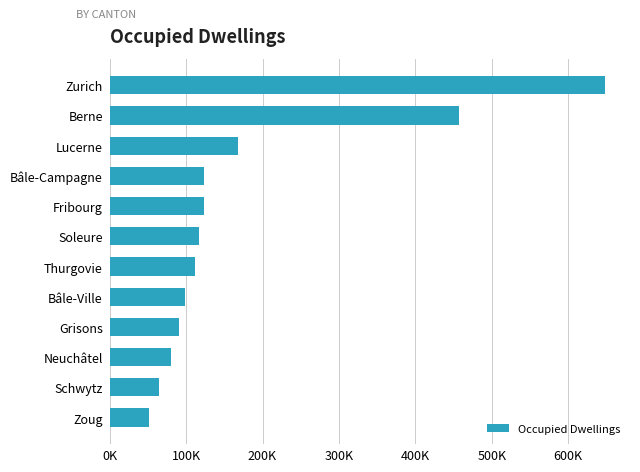

Which label corresponds to the largest value in the chart?

Zurich